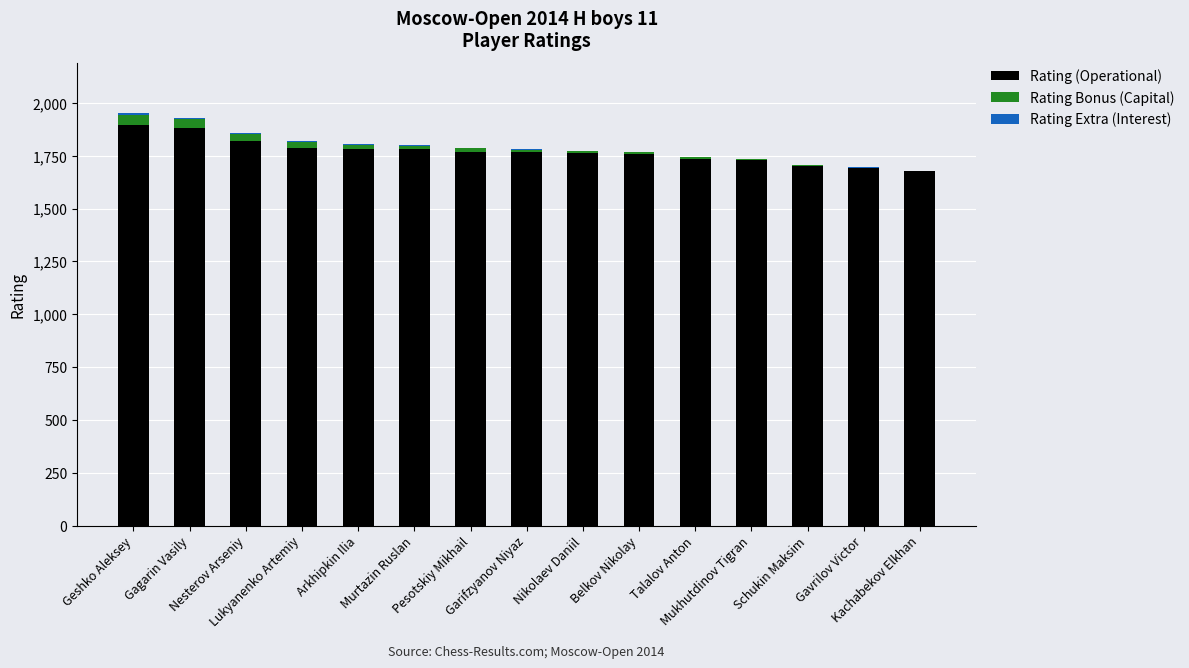

What is the maximum value for Rating (Operational)?

1894